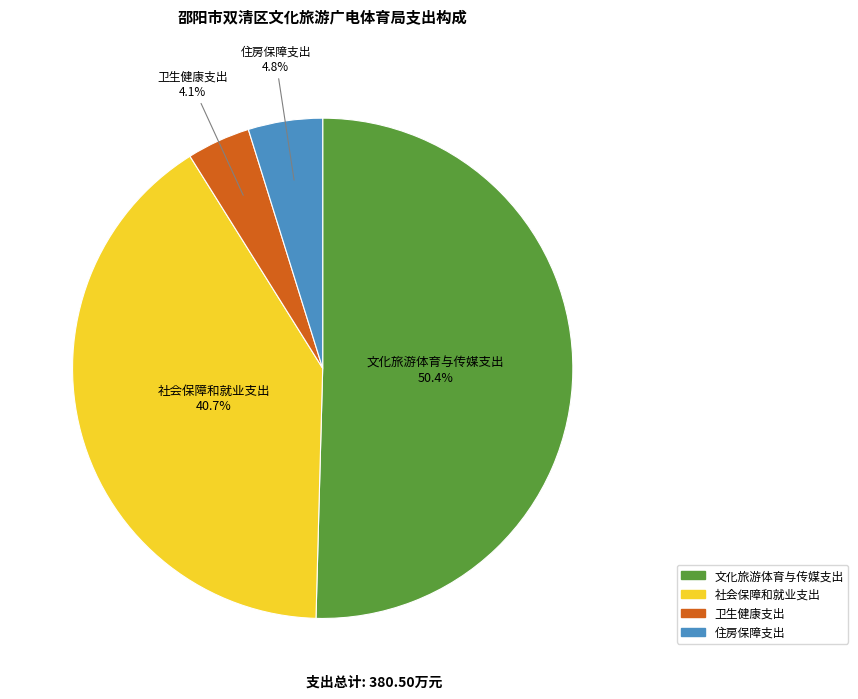

Does 卫生健康支出 represent more than half of the total?

No